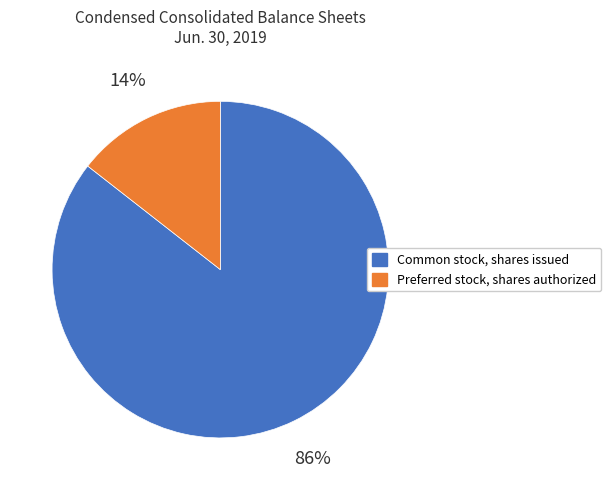

Between Common stock, shares issued and Preferred stock, shares authorized, which is larger?

Common stock, shares issued